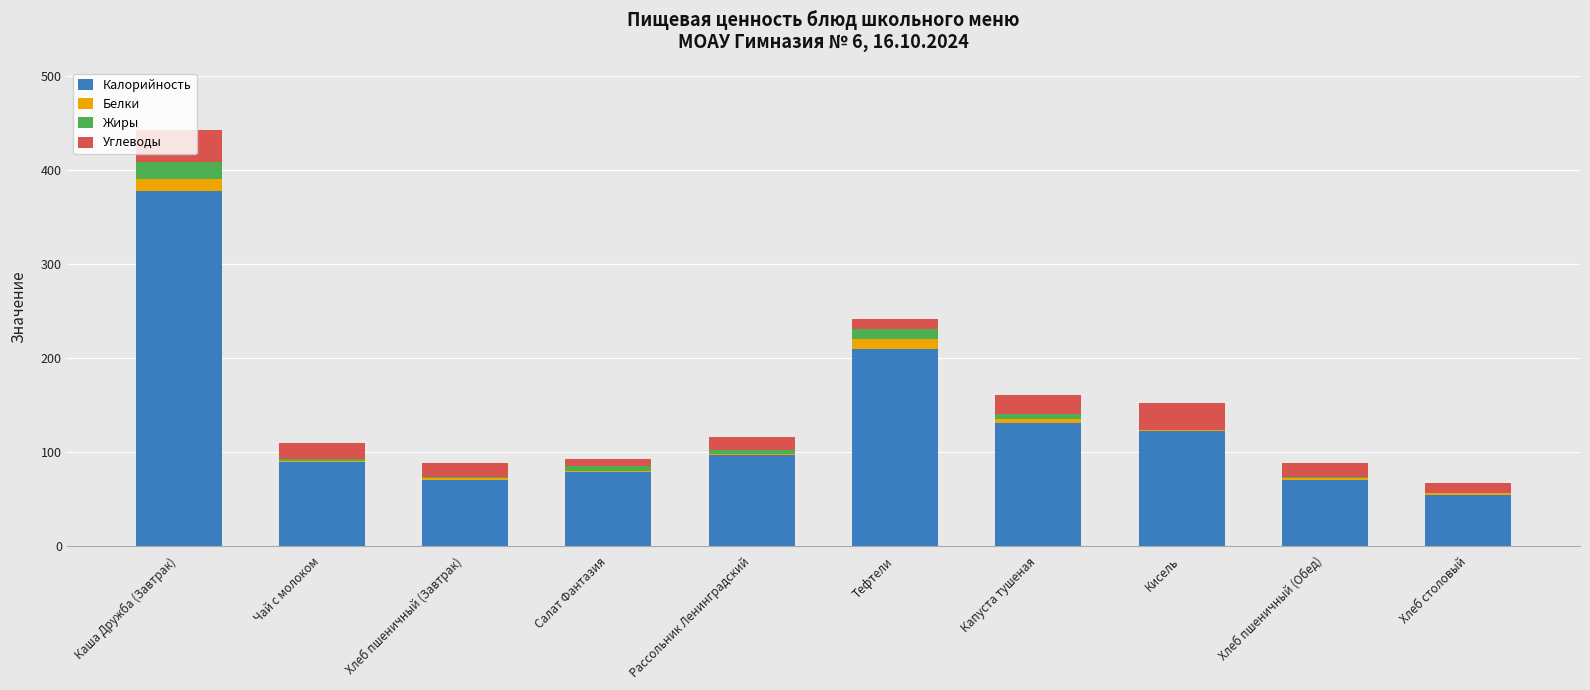

Which category has the highest value in the Калорийность series?

Каша Дружба (Завтрак)